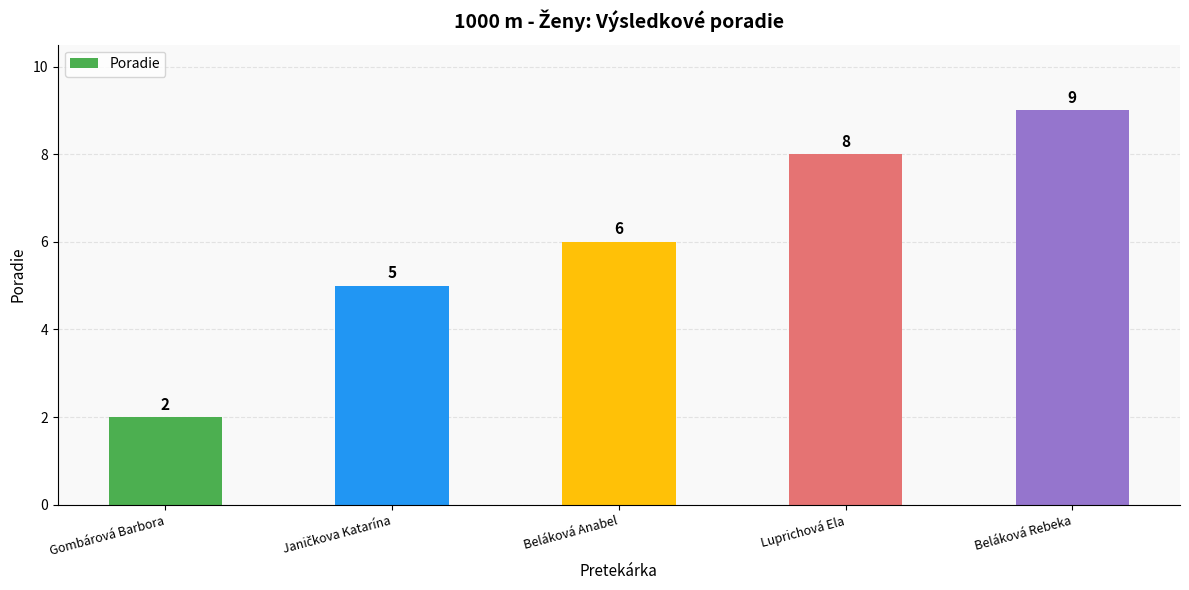

How many values are between 5 and 8?

3